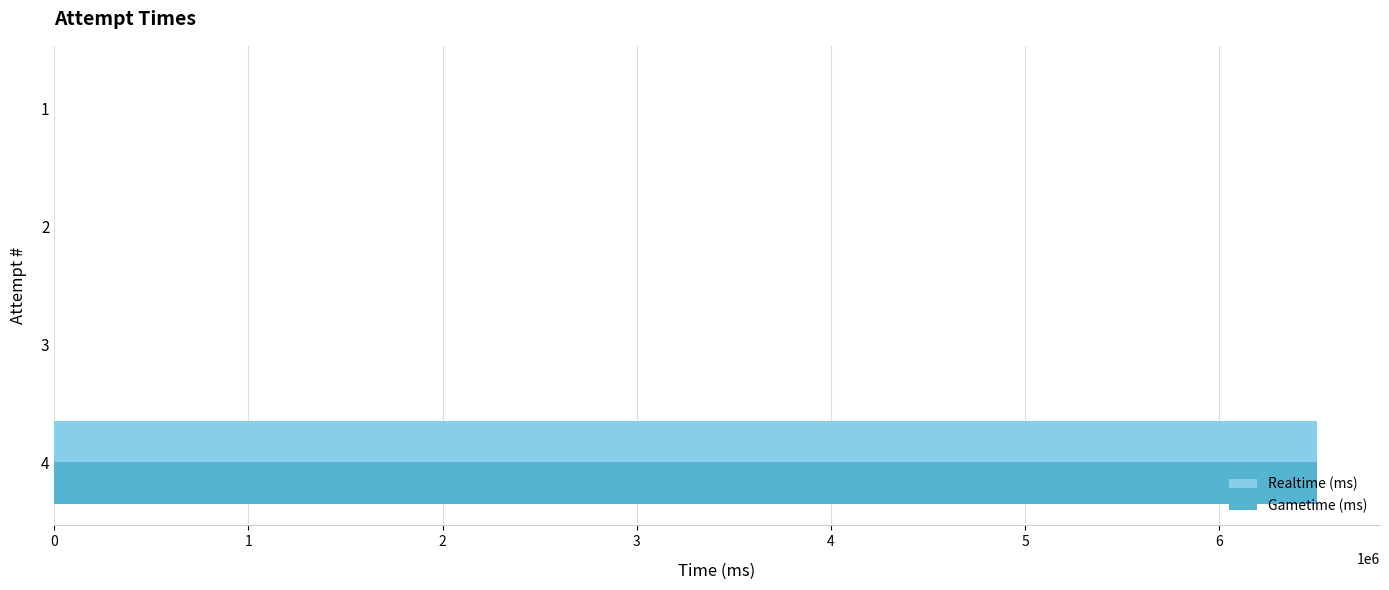

What is the maximum value shown in the chart?

6502408